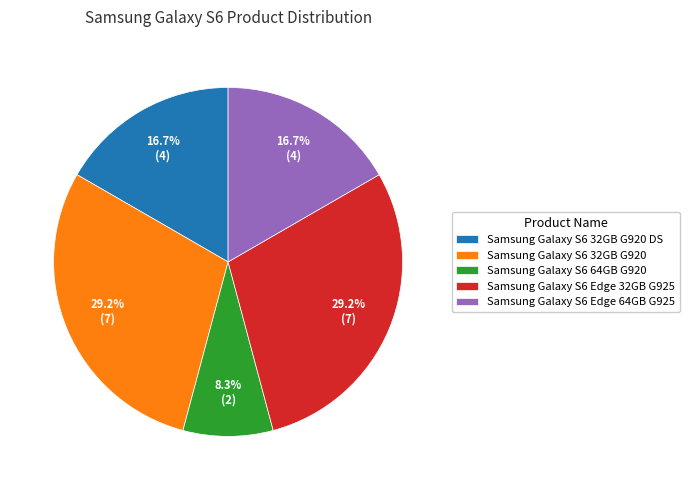

What percentage is NOT represented by Samsung Galaxy S6 Edge 32GB G925?

70.8%